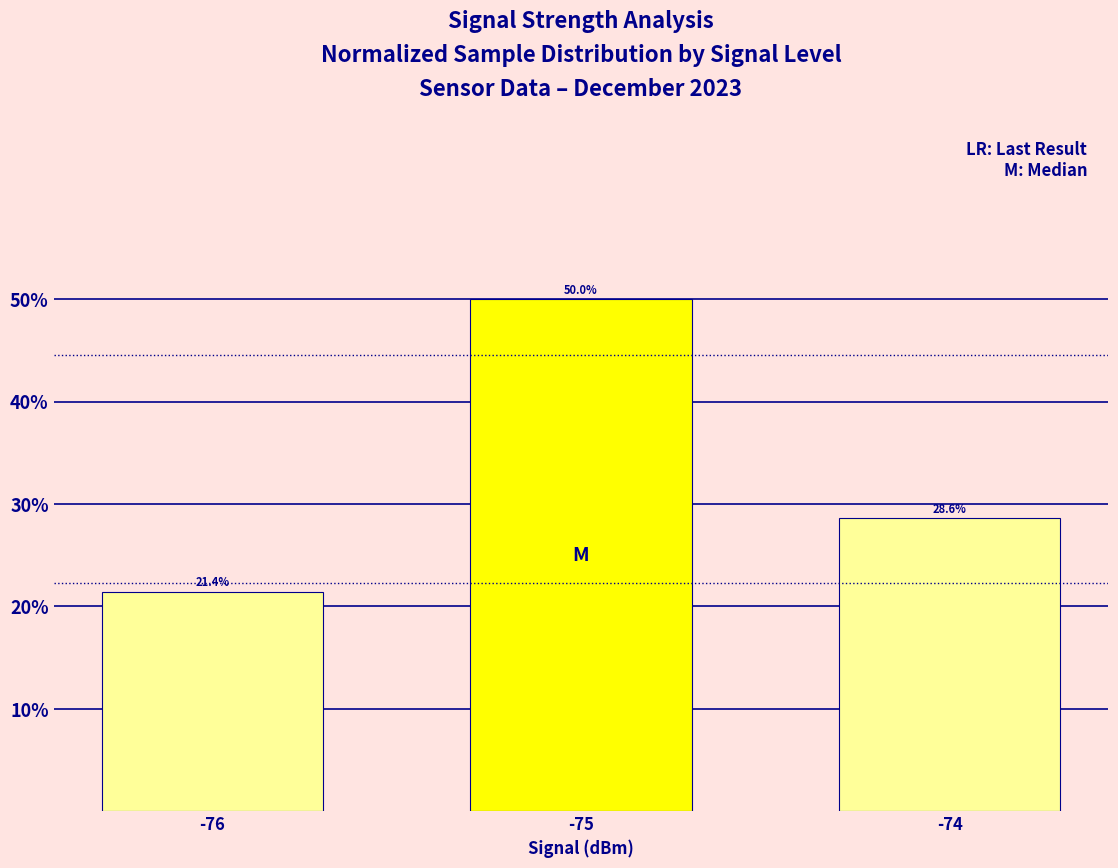

Where is the data nearest to the value 35?

-74